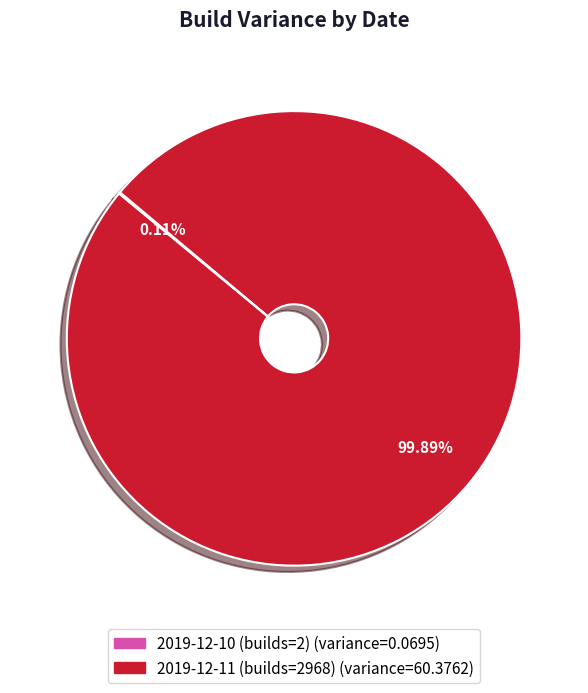

Is 2019-12-11 (builds=2968) the majority of the pie?

Yes